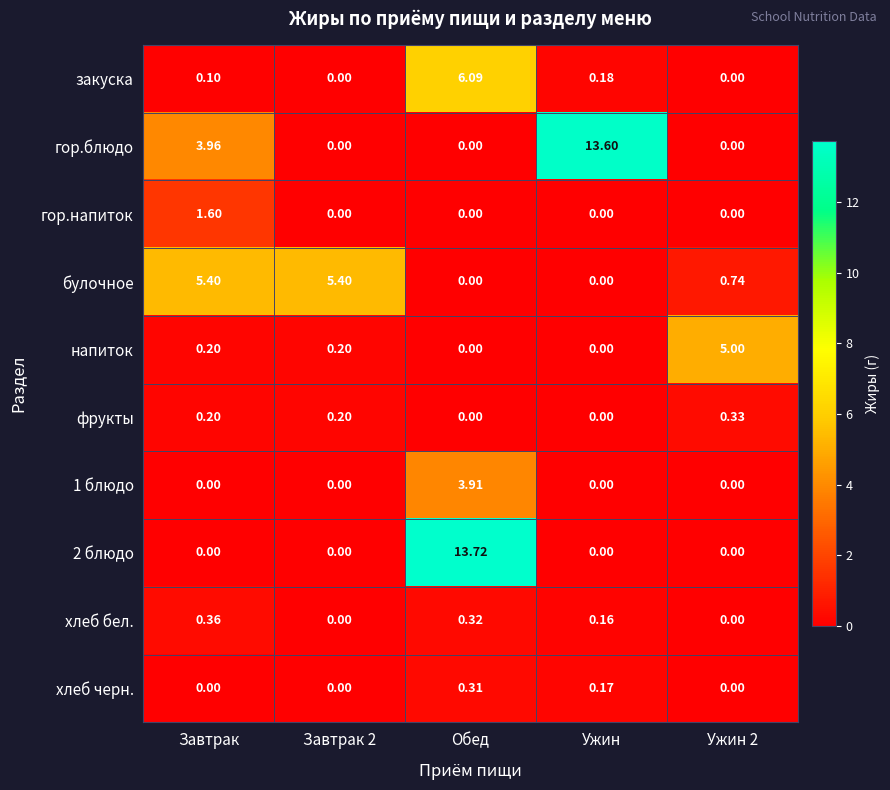

Which category has the highest value in the 1 блюдо series?

Обед